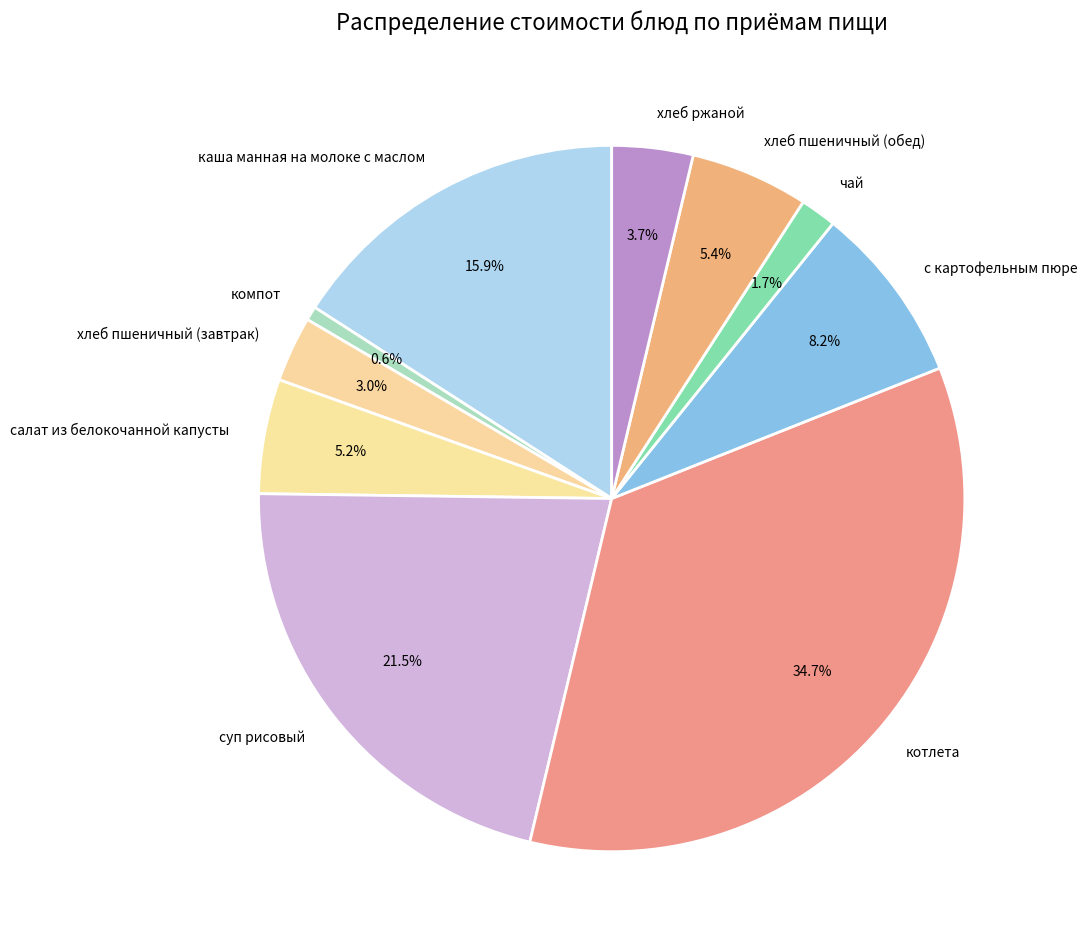

To the nearest percent, what is the difference between the каша манная на молоке с маслом and чай slice percentages?

14%